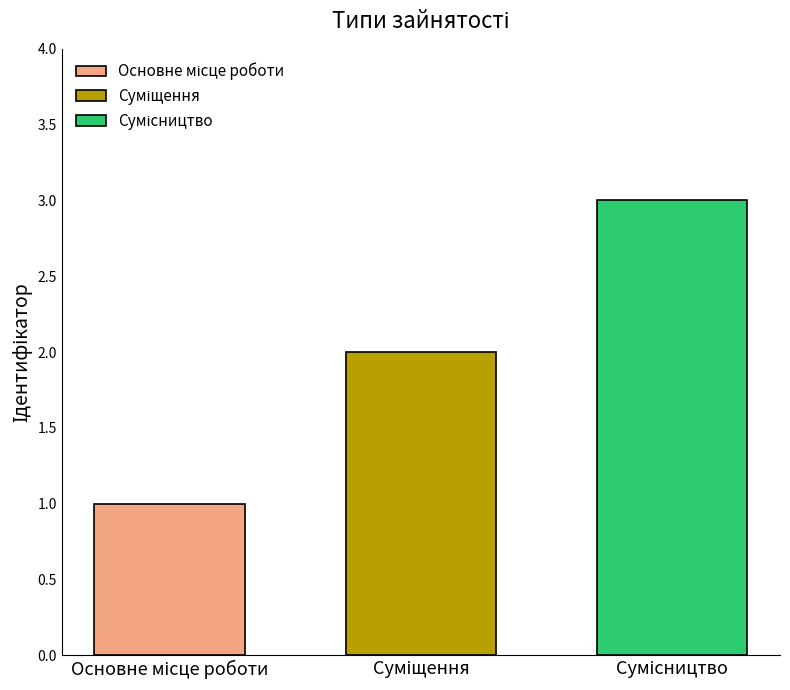

What is the maximum value shown in the chart?

3